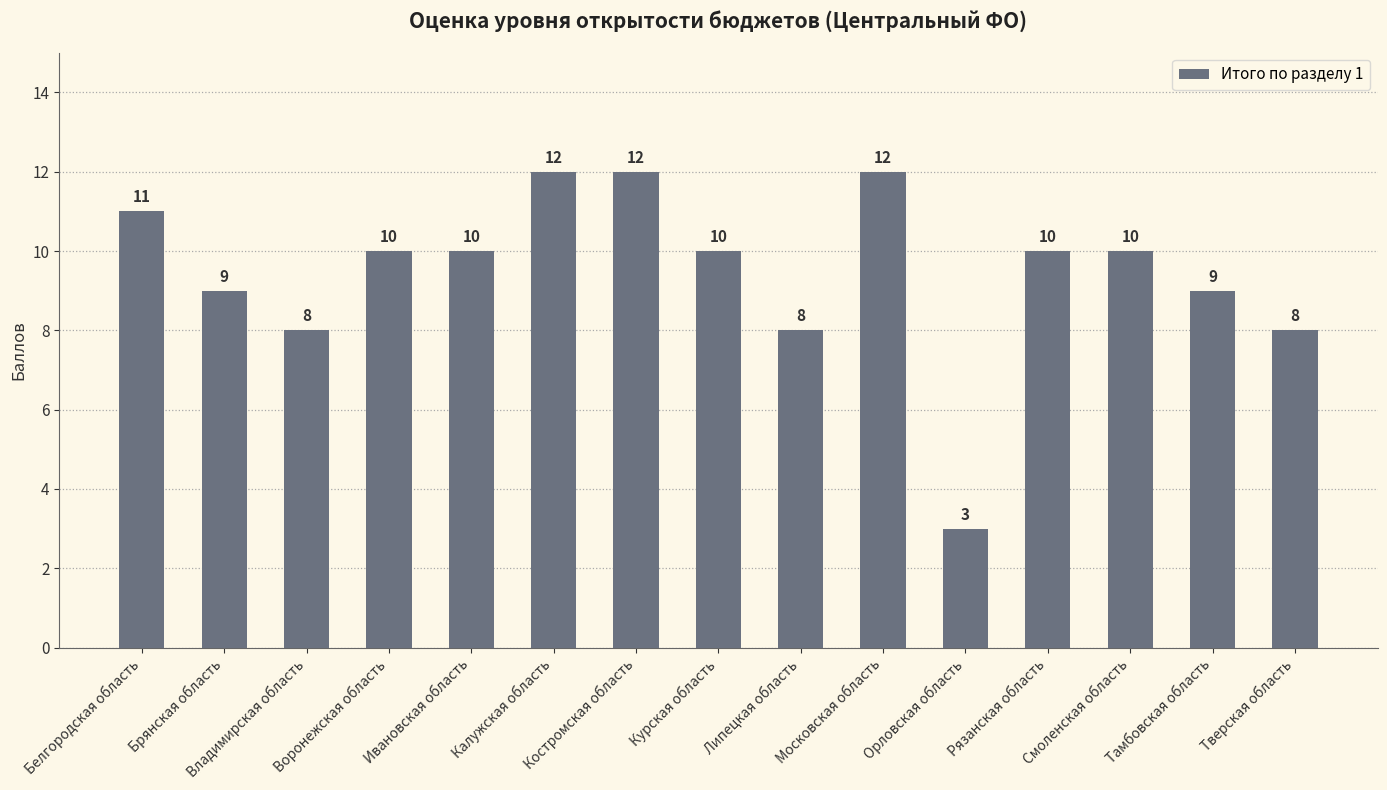

What is the label of the 4th bar from the right?

Рязанская область